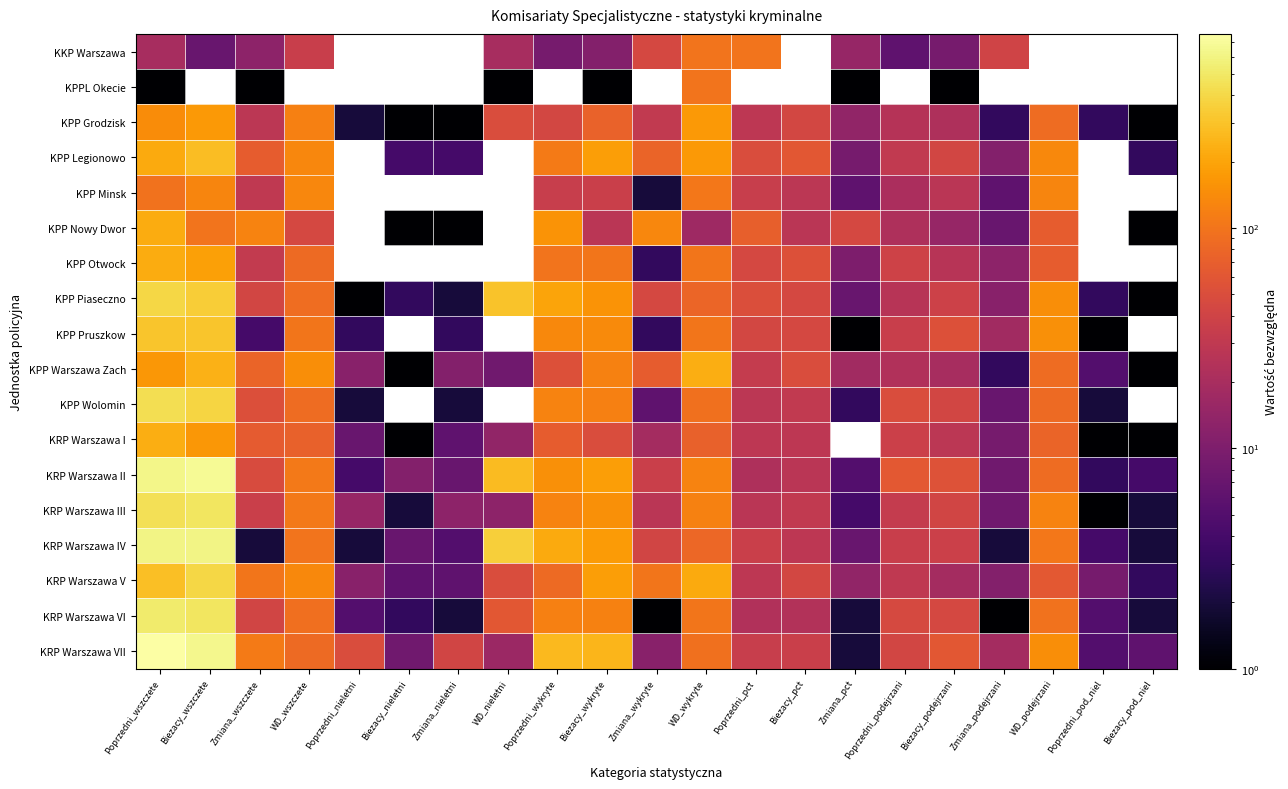

What is the spread (max minus min) of values at WD_nieletni?

349.0